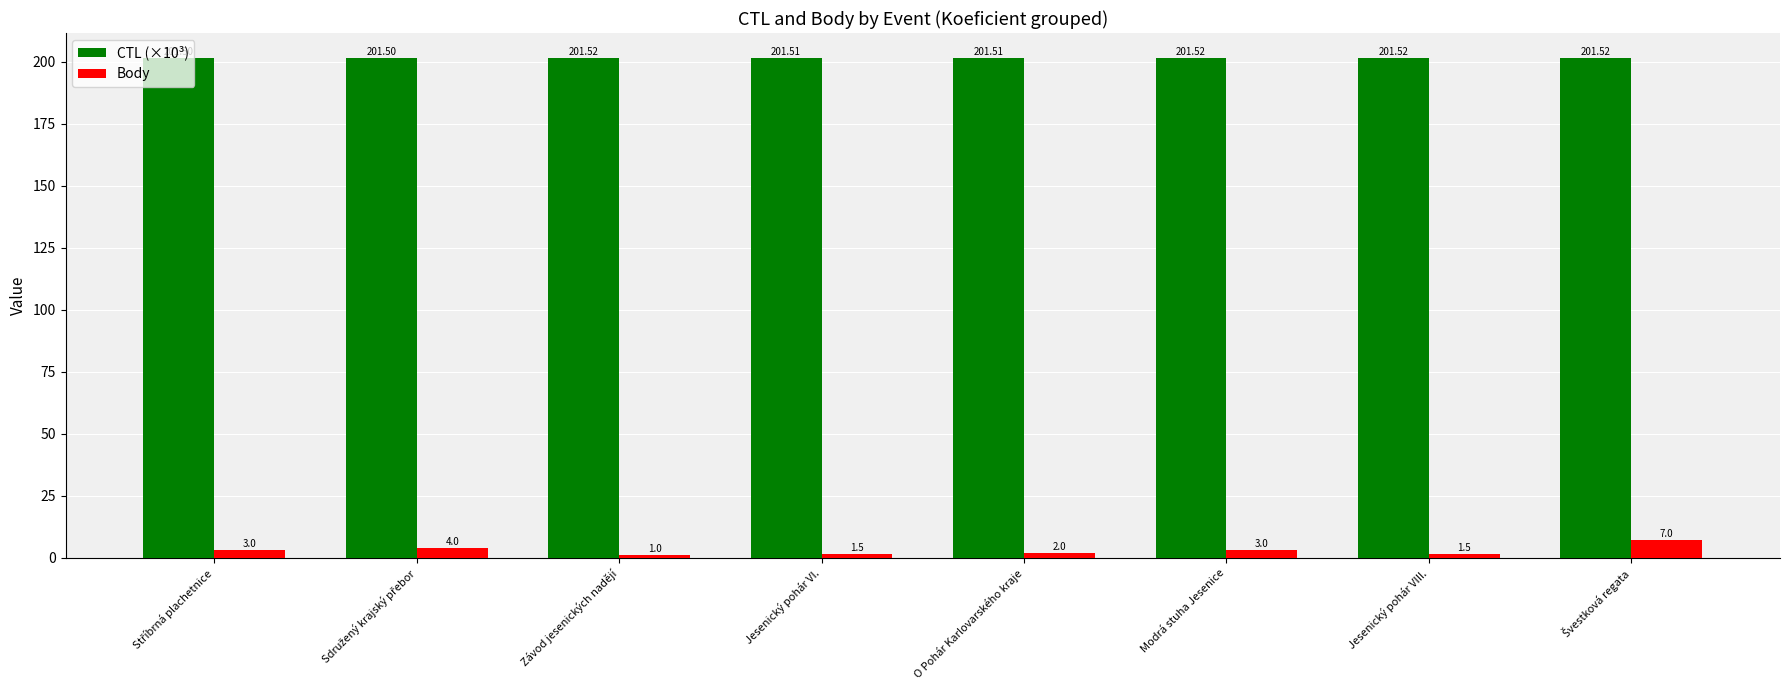

Is the value of CTL (×10³) at Závod jesenických nadějí greater than the value of Body at Jesenický pohár VIII.?

Yes